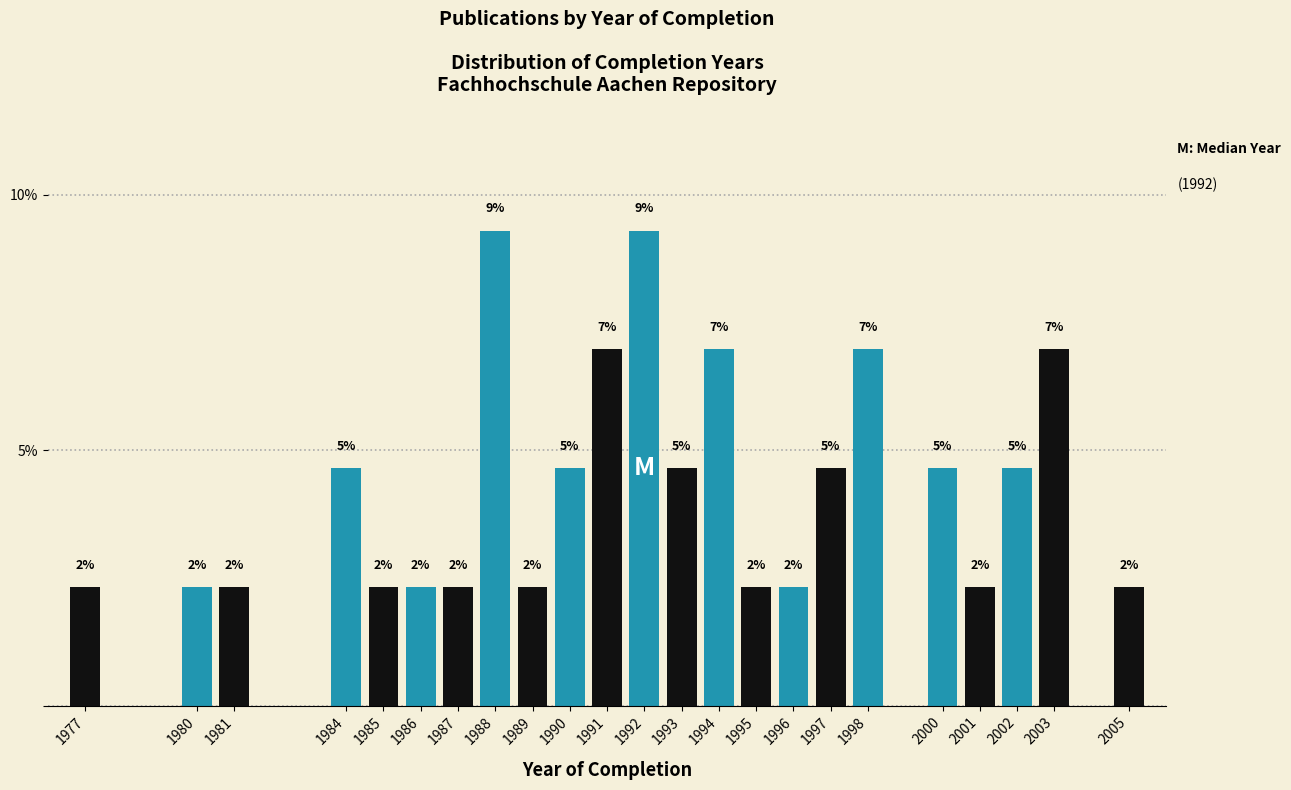

How many bars are there in total?

23